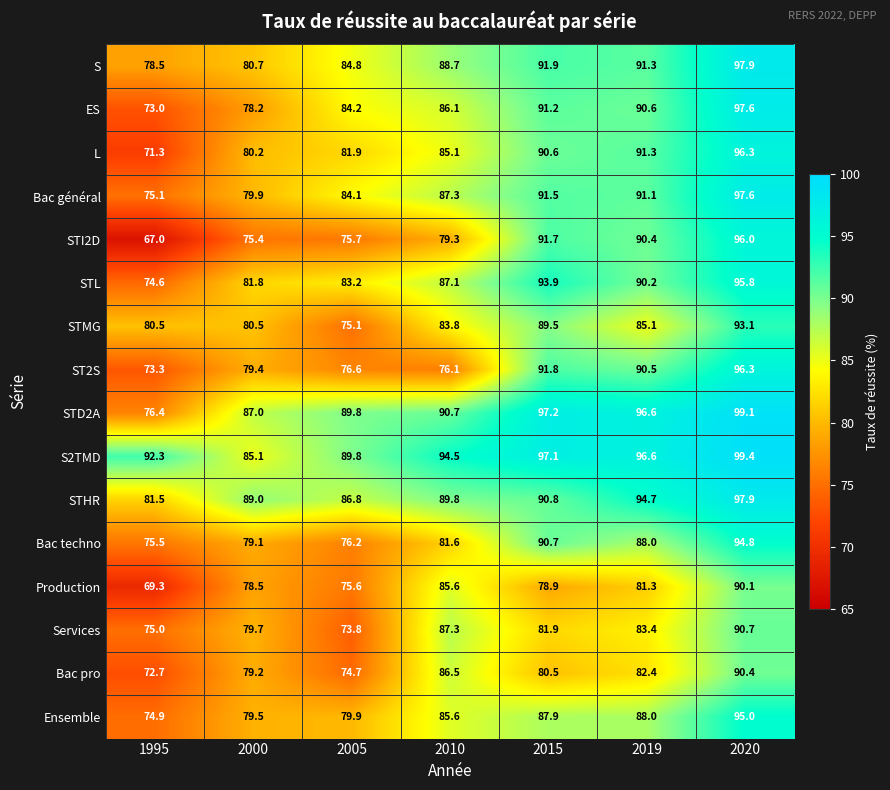

Is it true that STHR equals 97.9 at 2020?

True